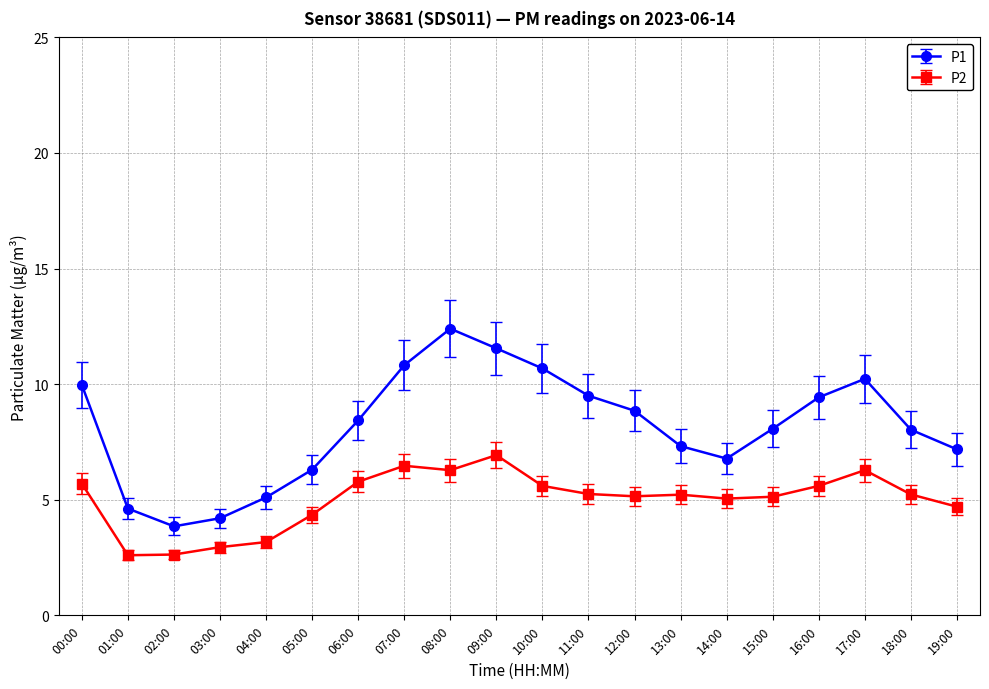

What is the approximate value of P1 at 01:00?

4.6